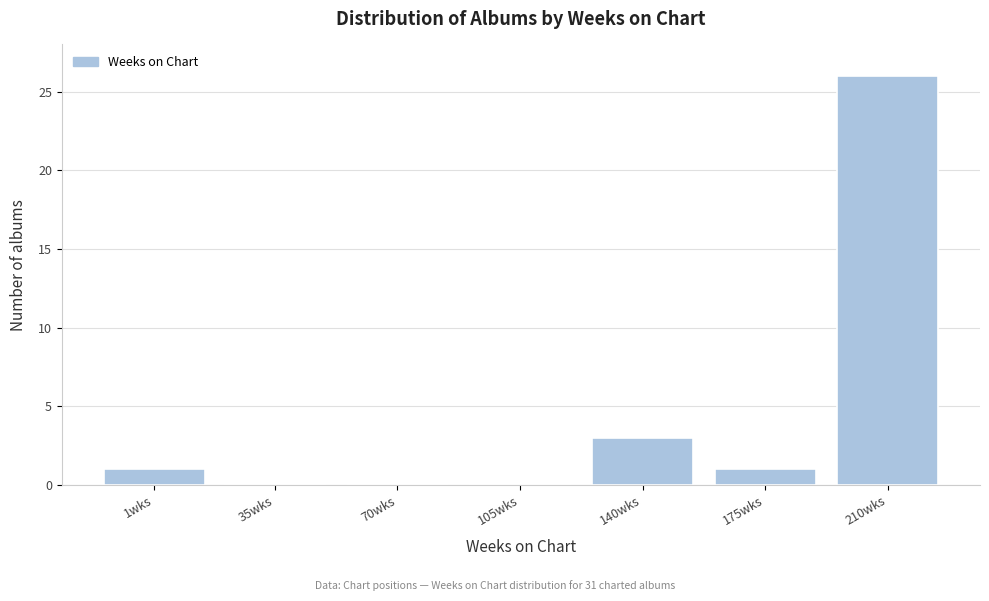

Reading right to left, what are all the values shown in this chart?

210wks=26	175wks=1	140wks=3	105wks=0	70wks=0	35wks=0	1wks=1